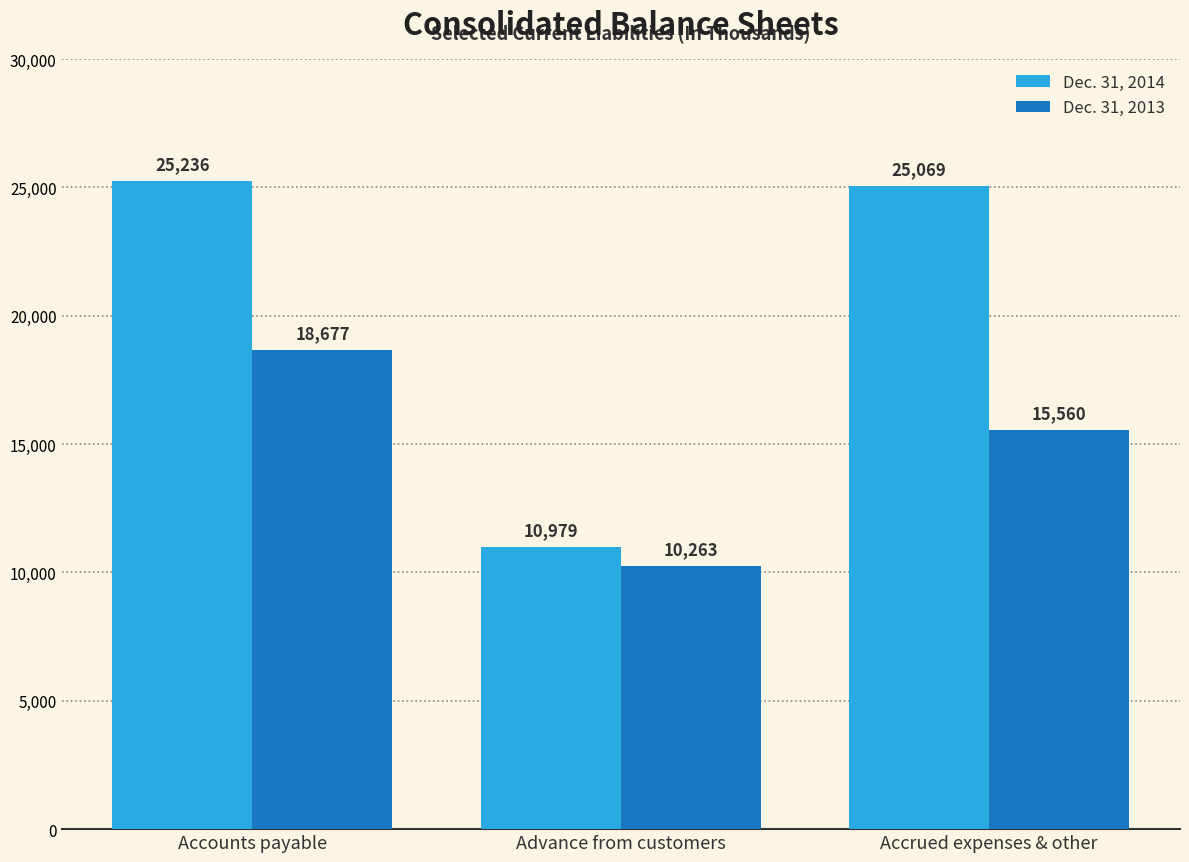

What is the maximum value for Dec. 31, 2014?

25236